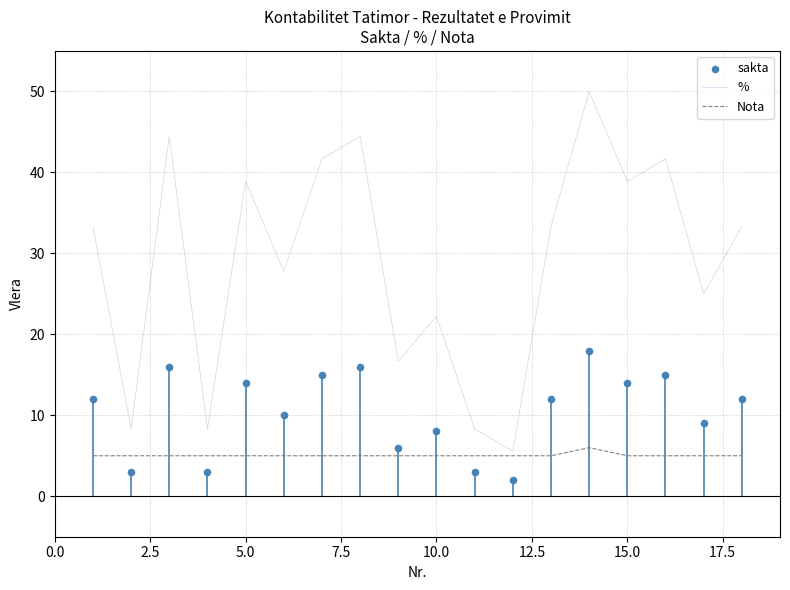

Which series has the widest spread of Y values?

%